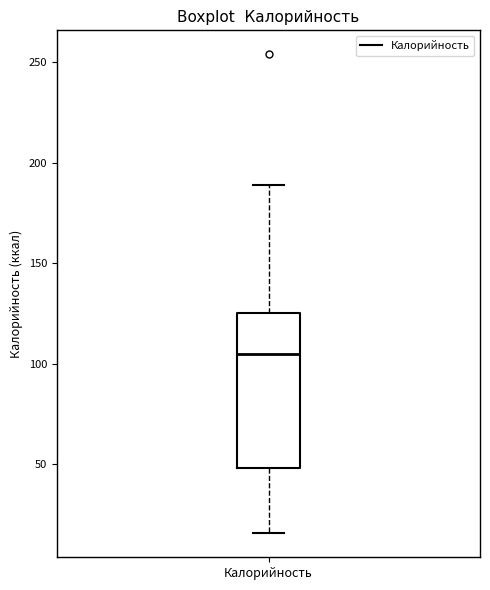

Transcribe this box plot: give where the median line is, the range the box spans, and where the two whiskers end, as read against the y-axis. The values are not printed on the chart, so give them approximately, as read against the axis.

median 105, box 50 to 125, whiskers 15 to 190